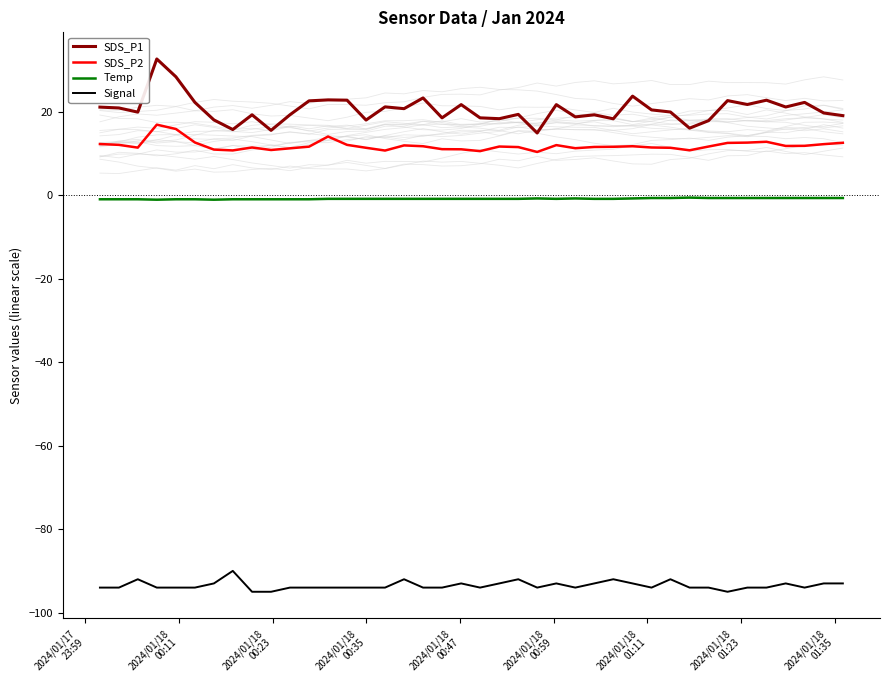

Reading right to left, extract all data points from this chart.

SDS_P1: 19.0	19.7	22.2	21.1	22.7	21.7	22.6	17.8	16.0	19.9	20.4	23.7	18.3	19.2	18.7	21.7	14.9	19.3	18.3	18.5	21.7	18.5	23.3	20.7	21.1	18.0	22.7	22.8	22.6	19.2	15.5	19.2	15.7	18.0	22.2	28.3	32.6	19.9	20.9	21.1
SDS_P2: 12.5	12.2	11.8	11.8	12.8	12.6	12.5	11.6	10.7	11.3	11.4	11.7	11.6	11.5	11.2	12.0	10.3	11.5	11.6	10.5	11.0	11.0	11.7	11.9	10.7	11.3	12.0	14.0	11.6	11.2	10.8	11.4	10.7	10.9	12.6	15.8	16.9	11.4	12.0	12.2
Temp: -0.7	-0.7	-0.7	-0.7	-0.7	-0.7	-0.7	-0.7	-0.6	-0.7	-0.7	-0.8	-0.9	-0.9	-0.8	-0.9	-0.8	-0.9	-0.9	-0.9	-0.9	-0.9	-0.9	-0.9	-0.9	-0.9	-0.9	-0.9	-1.0	-1.0	-1.0	-1.0	-1.0	-1.1	-1.0	-1.0	-1.1	-1.0	-1.0	-1.0
Signal: -93.0	-93.0	-94.0	-93.0	-94.0	-94.0	-95.0	-94.0	-94.0	-92.0	-94.0	-93.0	-92.0	-93.0	-94.0	-93.0	-94.0	-92.0	-93.0	-94.0	-93.0	-94.0	-94.0	-92.0	-94.0	-94.0	-94.0	-94.0	-94.0	-94.0	-95.0	-95.0	-90.0	-93.0	-94.0	-94.0	-94.0	-92.0	-94.0	-94.0